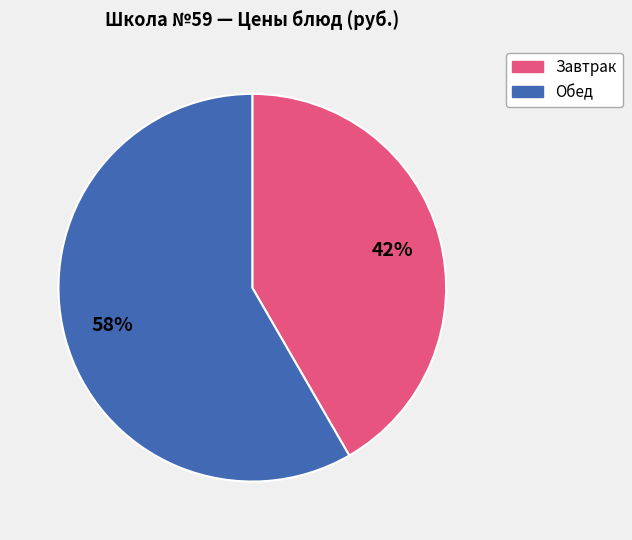

To the nearest percent, what is the average slice percentage?

50%